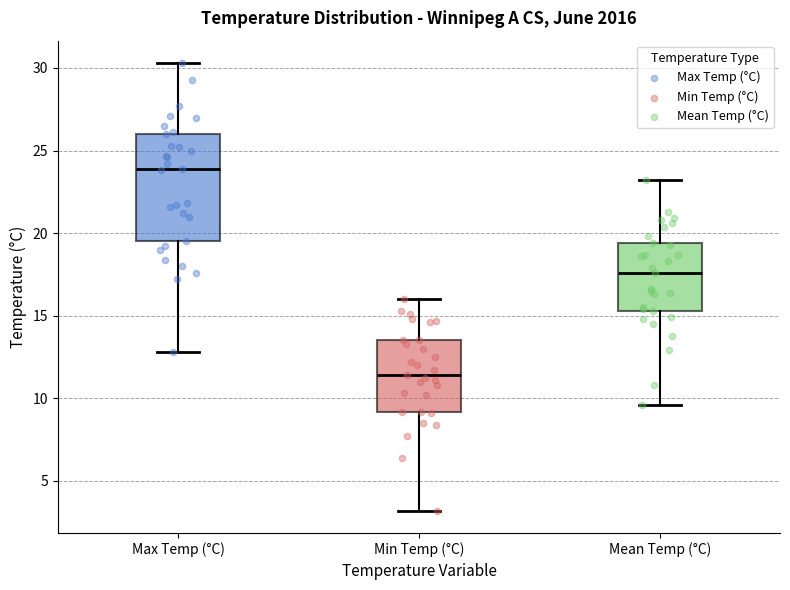

Where is the upper edge of the box for Mean Temp (°C) on the y-axis? The values are not printed on the chart, so give them approximately, as read against the axis.

19.5